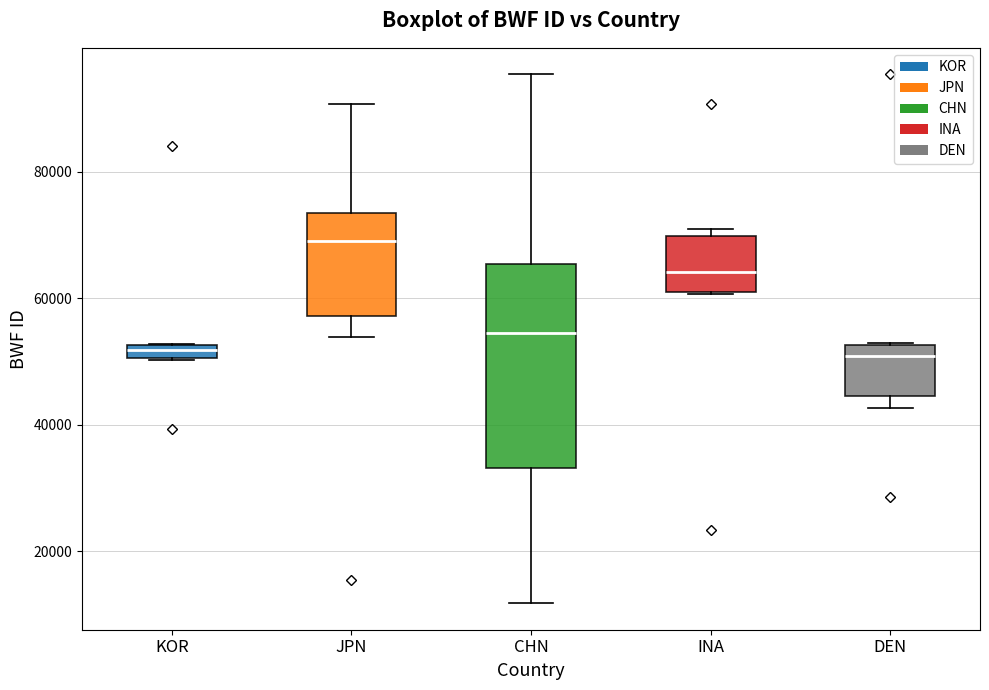

Where is the lower edge of the box for KOR on the y-axis? The values are not printed on the chart, so give them approximately, as read against the axis.

50000